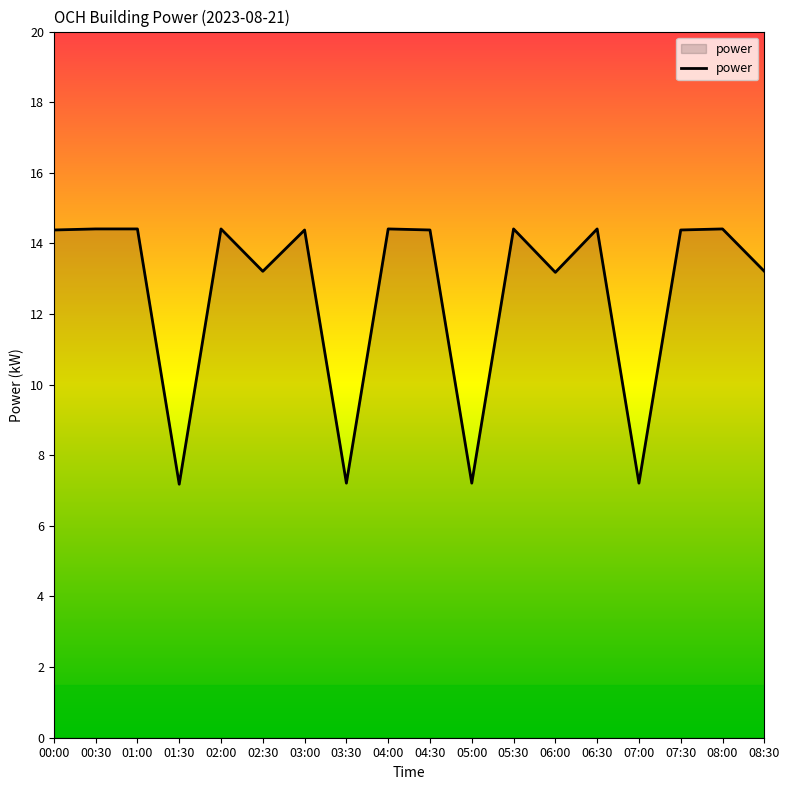

Is it true that the value at 02:00 is 14.4?

True